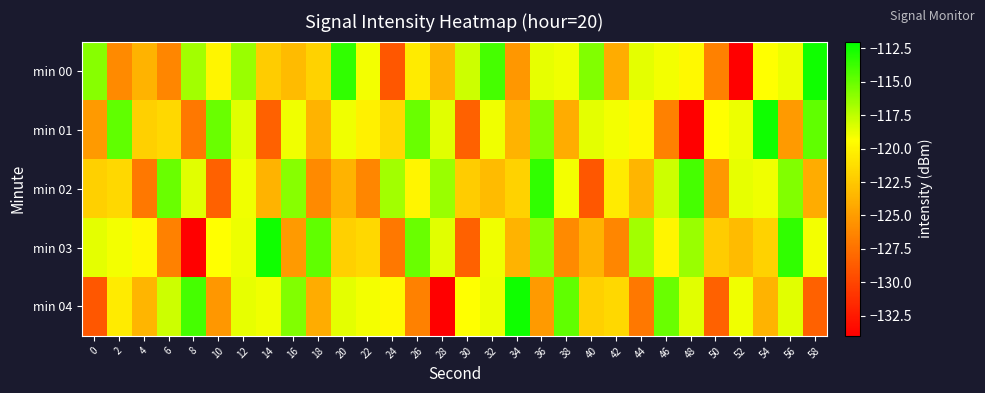

What is the minimum value shown in the chart?

-134.0